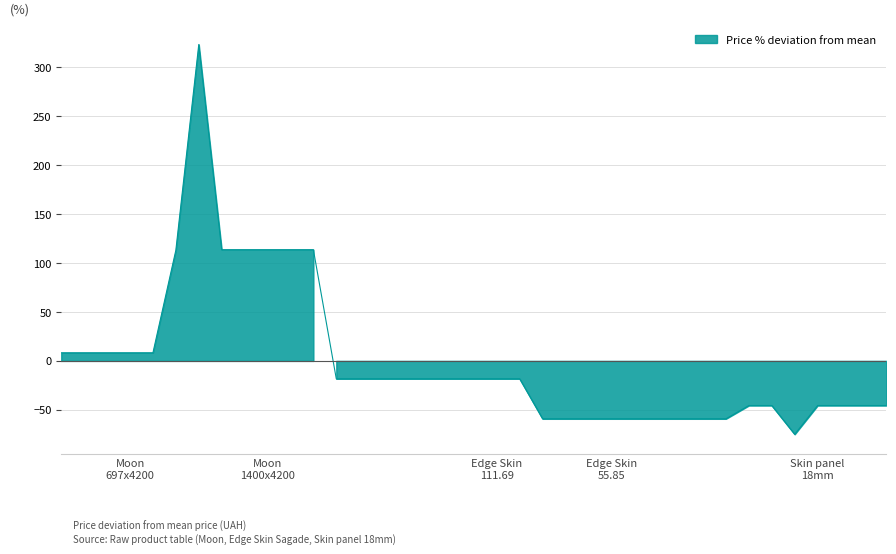

How many series are shown in this chart?

1